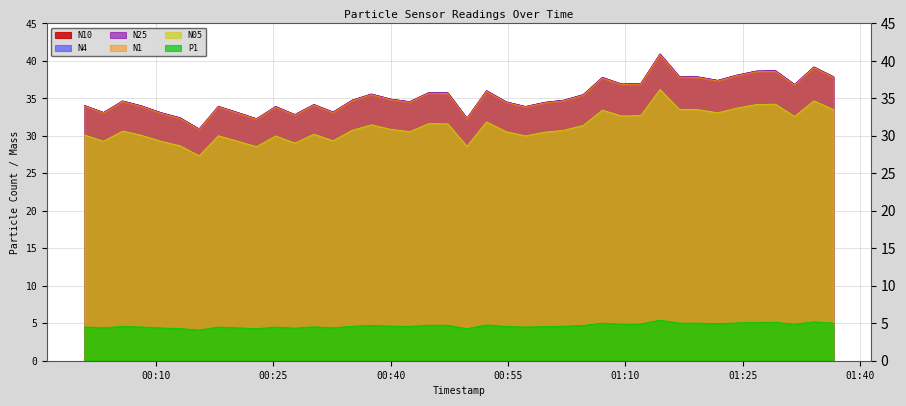

Which category has the highest value across all series?

2023-05-07T01:14:25